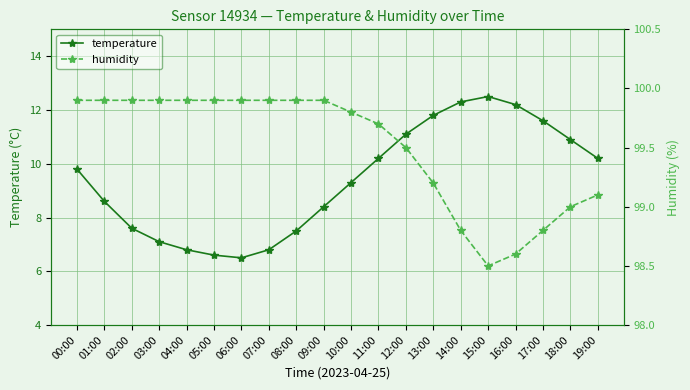

What is the sum of all humidity values?

1990.0